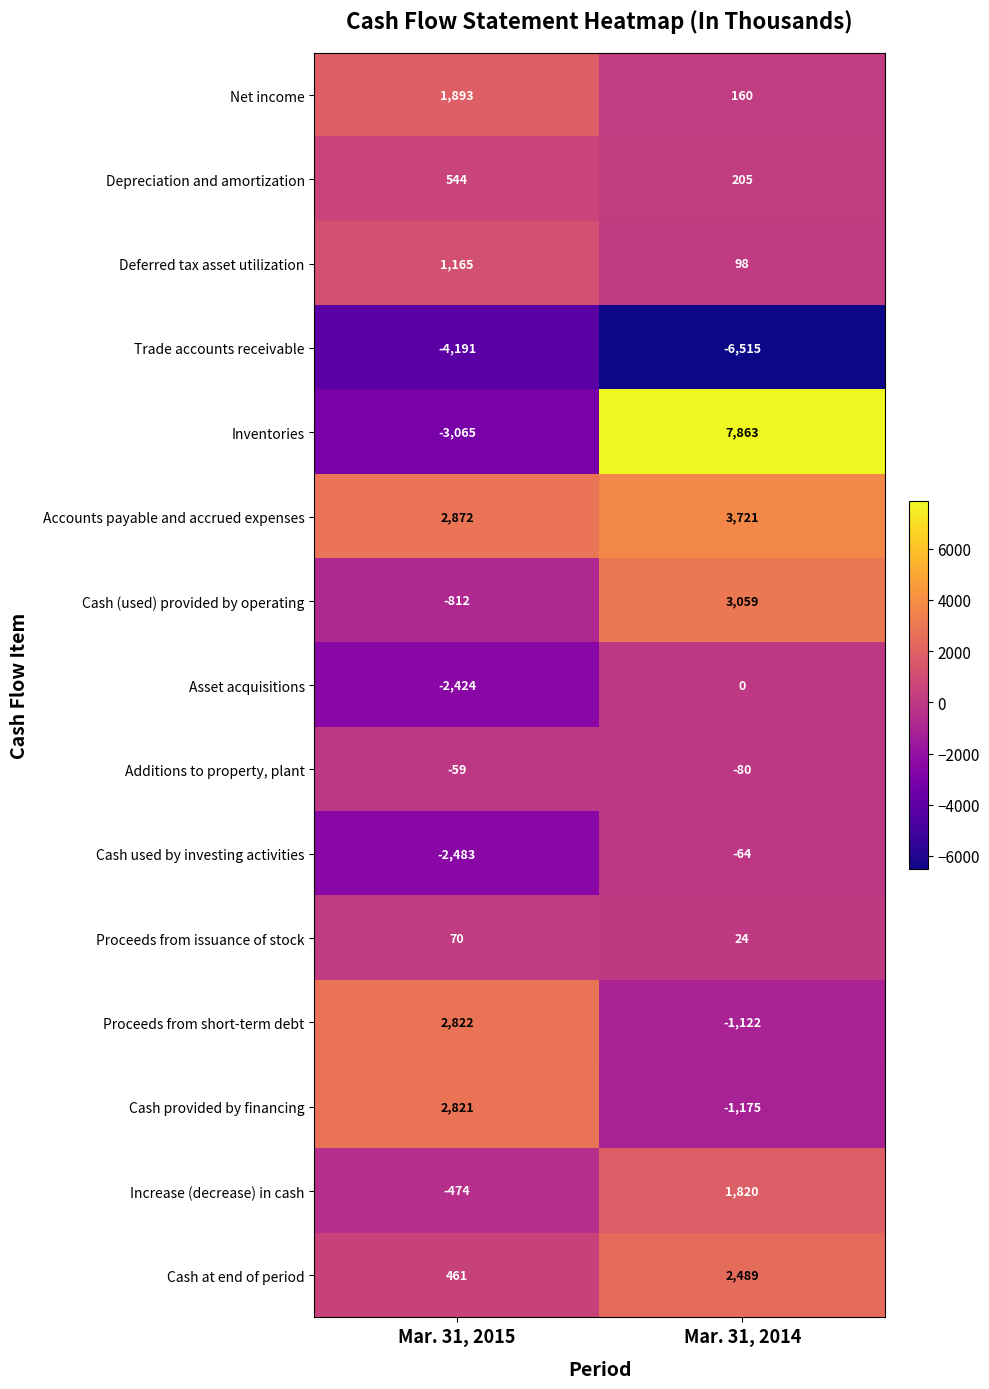

At which label is Depreciation and amortization closest to 374?

Mar. 31, 2014